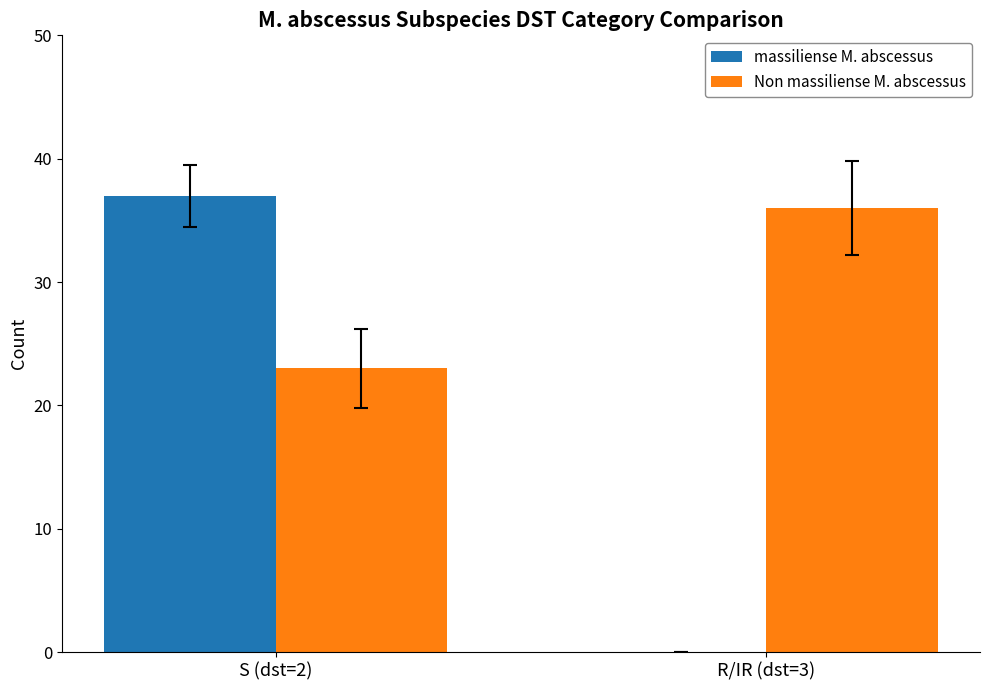

What is the sum of the Non massiliense M. abscessus values at R/IR (dst=3) and S (dst=2)?

59